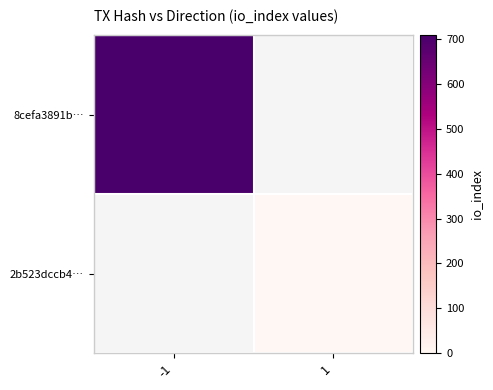

How many positive values does the 8cefa3891b… series have?

1